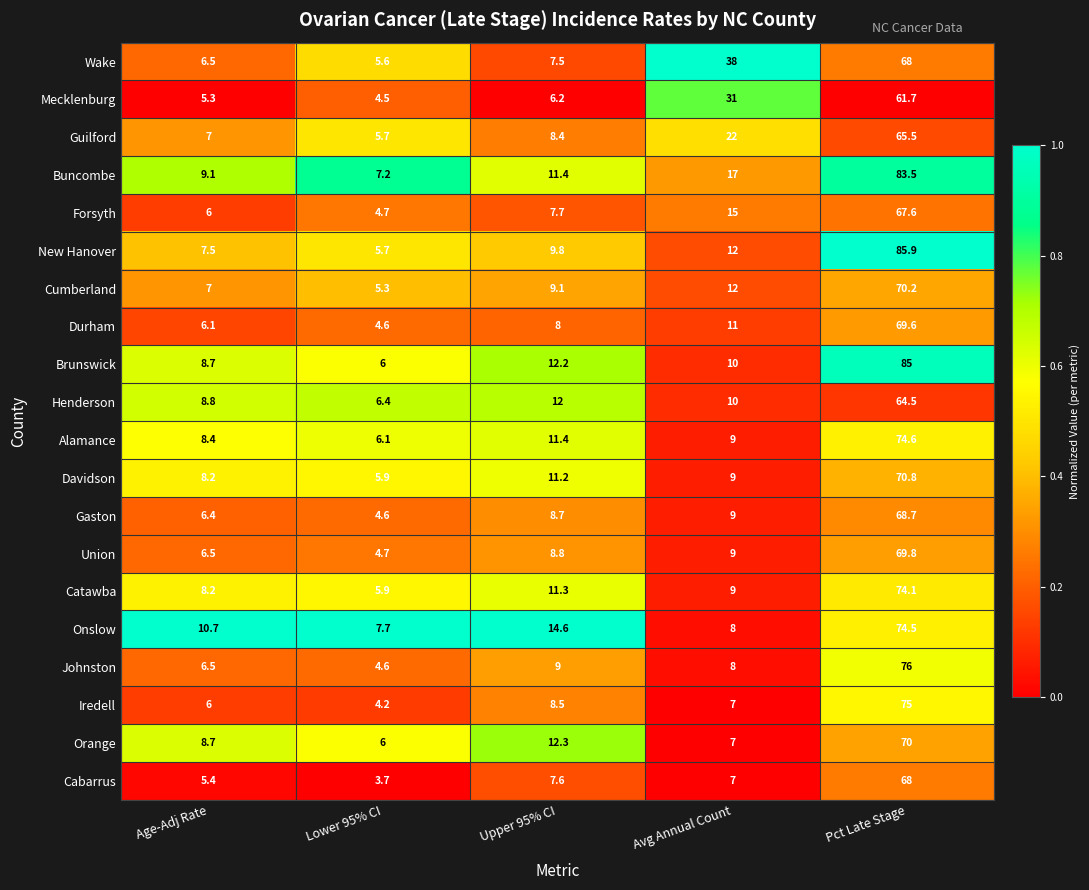

The value of Brunswick at Pct Late Stage is 25.1. True or false?

False